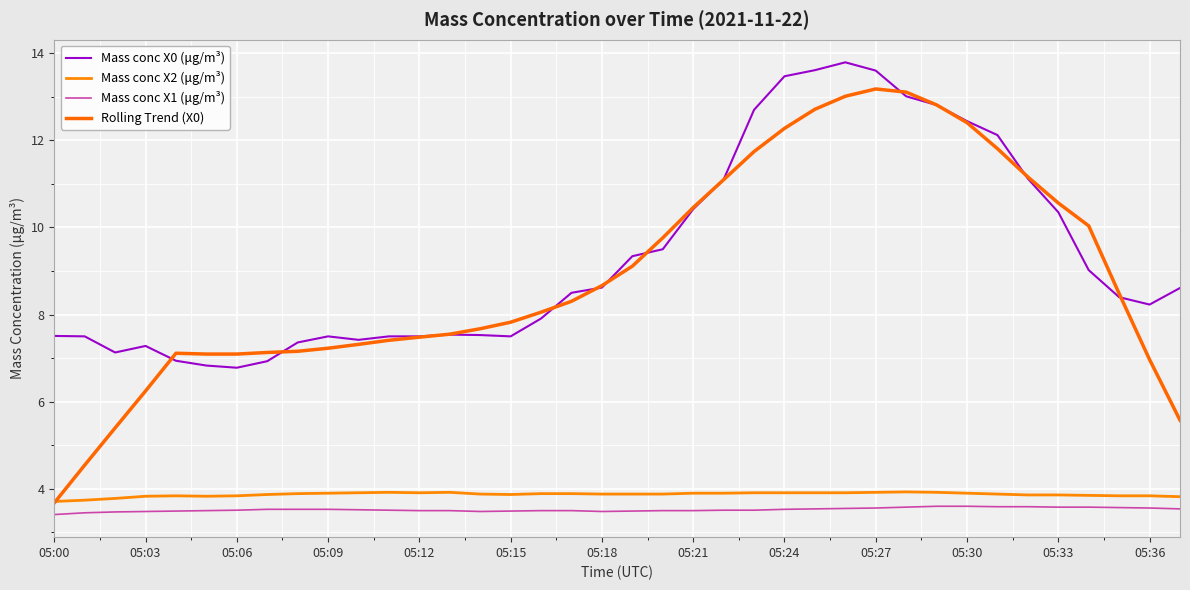

Reading left to right, what are all the values shown in this chart?

Mass conc X0 (μg/m³): 7.5	7.5	7.1	7.3	6.9	6.8	6.8	6.9	7.4	7.5	7.4	7.5	7.5	7.5	7.5	7.5	7.9	8.5	8.6	9.3	9.5	10.4	11.1	12.7	13.5	13.6	13.8	13.6	13.0	12.8	12.4	12.1	11.1	10.3	9.0	8.4	8.2	8.6
Mass conc X2 (μg/m³): 3.7	3.7	3.8	3.8	3.8	3.8	3.8	3.9	3.9	3.9	3.9	3.9	3.9	3.9	3.9	3.9	3.9	3.9	3.9	3.9	3.9	3.9	3.9	3.9	3.9	3.9	3.9	3.9	3.9	3.9	3.9	3.9	3.9	3.9	3.9	3.8	3.8	3.8
Mass conc X1 (μg/m³): 3.4	3.5	3.5	3.5	3.5	3.5	3.5	3.5	3.5	3.5	3.5	3.5	3.5	3.5	3.5	3.5	3.5	3.5	3.5	3.5	3.5	3.5	3.5	3.5	3.5	3.5	3.5	3.6	3.6	3.6	3.6	3.6	3.6	3.6	3.6	3.6	3.6	3.5
Rolling Trend (X0): 3.7	4.5	5.4	6.2	7.1	7.1	7.1	7.1	7.2	7.2	7.3	7.4	7.5	7.6	7.7	7.8	8.1	8.3	8.7	9.1	9.8	10.5	11.1	11.7	12.3	12.7	13.0	13.2	13.1	12.8	12.4	11.8	11.2	10.6	10.0	8.5	7.0	5.6